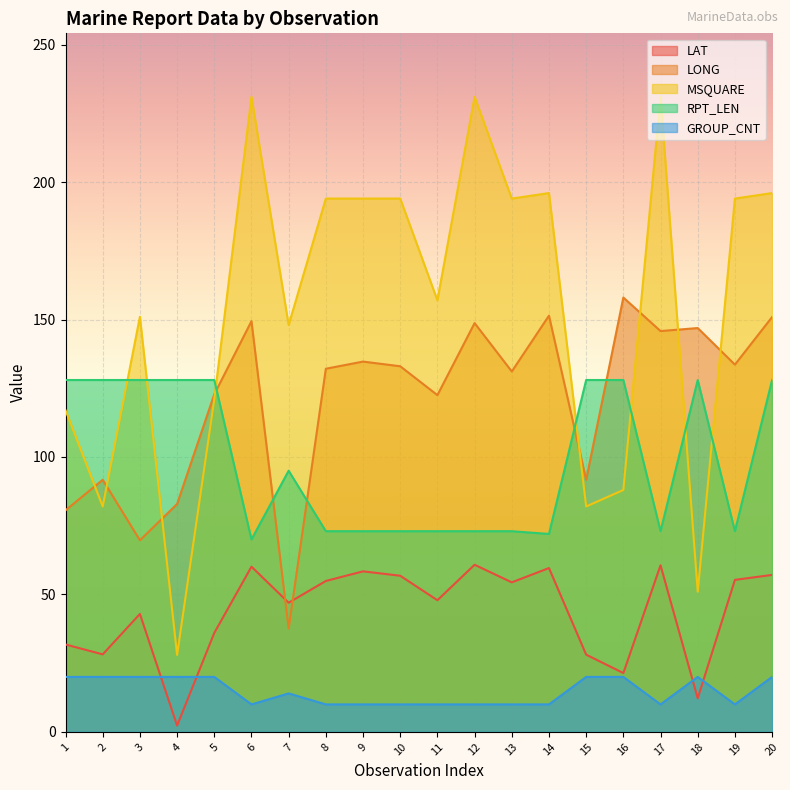

How many data points in LONG are less than 133?

10